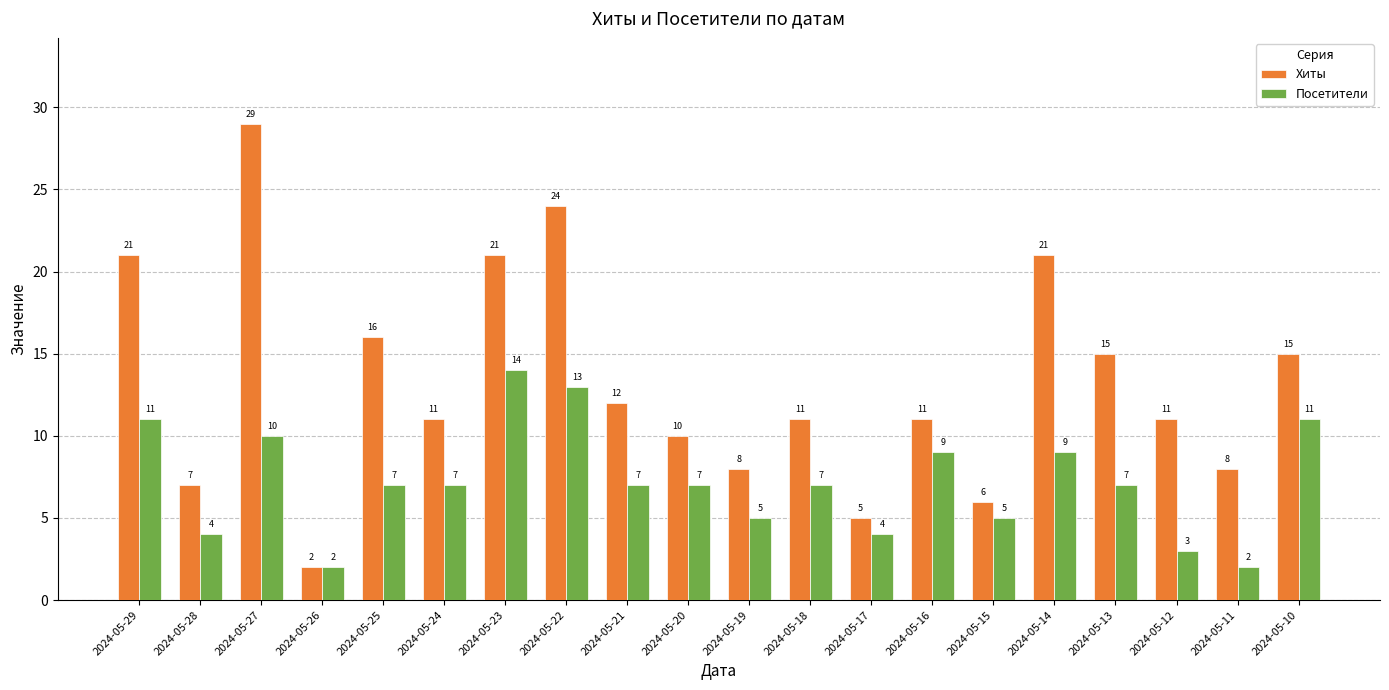

What is the total value across all series at 2024-05-10?

26